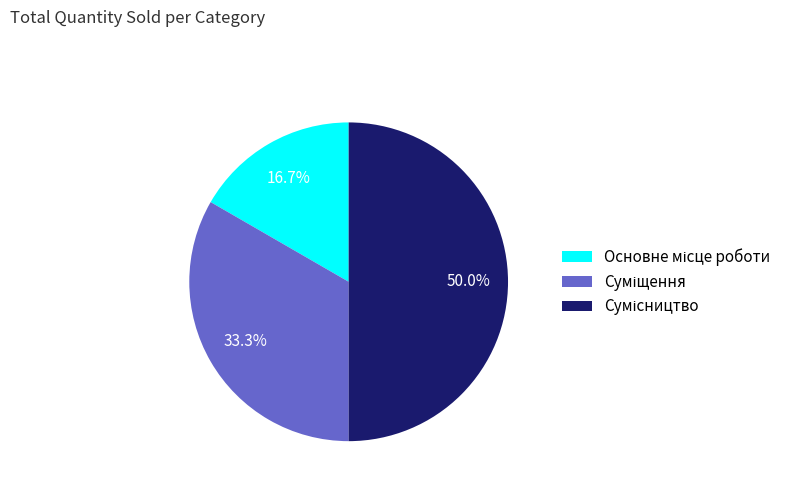

Is there a majority slice in this chart?

No